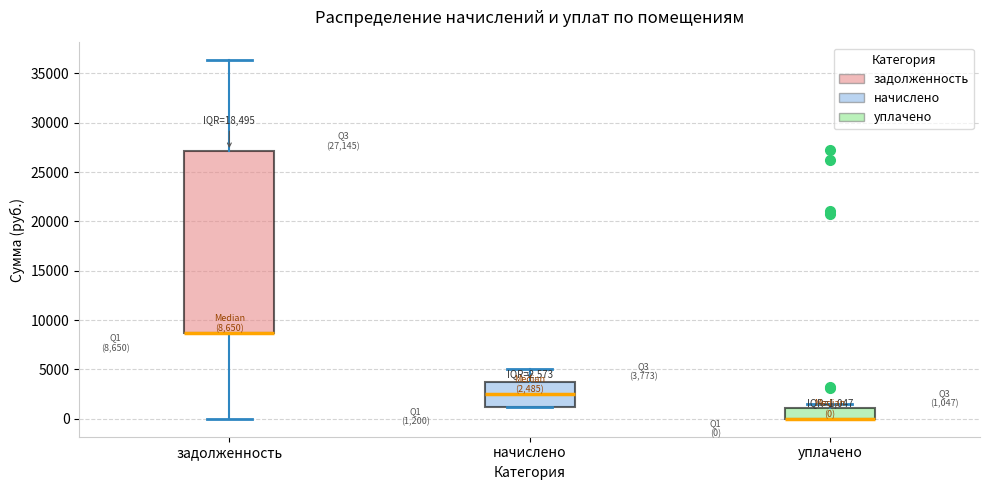

Which box is the tallest, from its lower edge to its upper edge?

задолженность